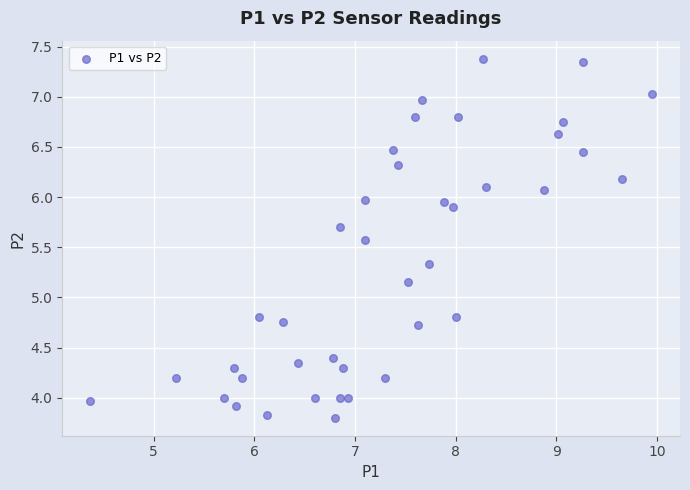

What is the range of X values (max minus min)?

5.6